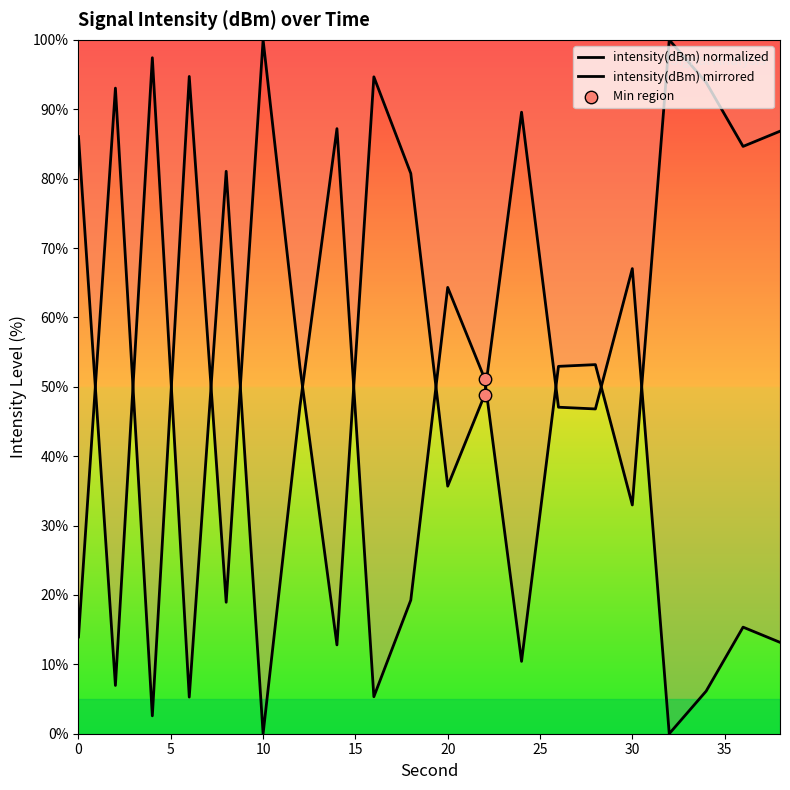

How many lines are shown in the chart?

2